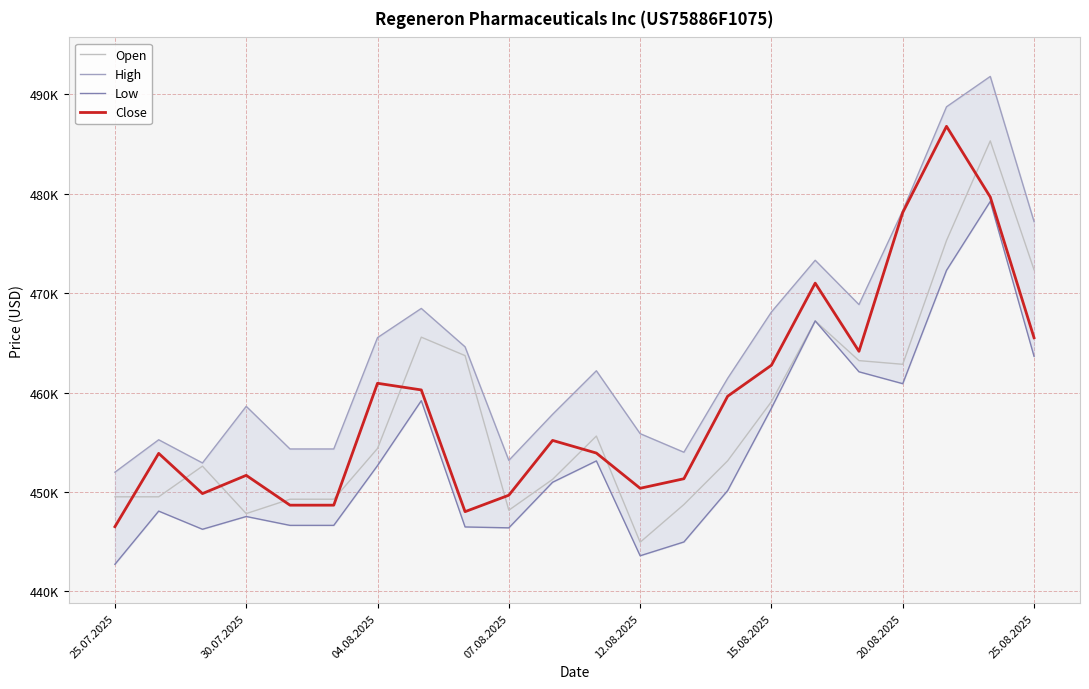

How many times do Close and Open cross each other?

10